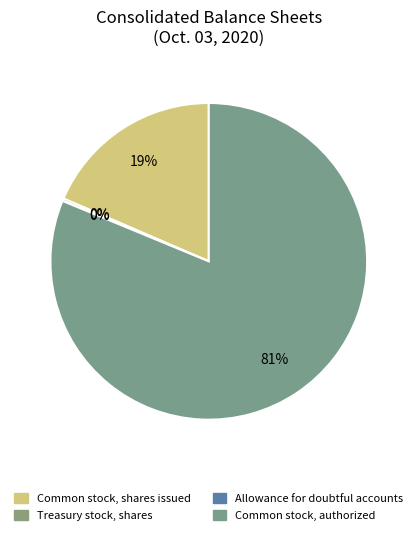

Is it true that Allowance for doubtful accounts is 1% of the pie?

False